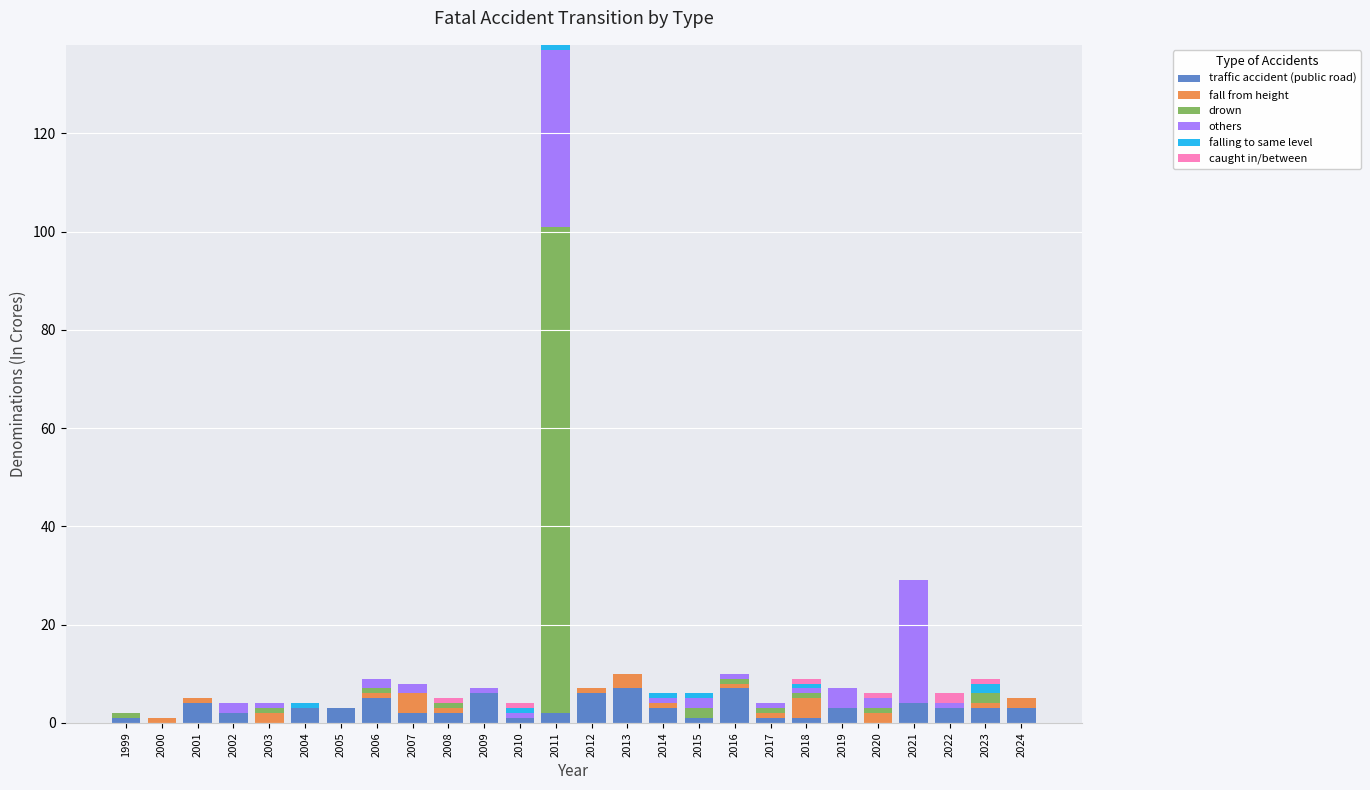

Count the number of categories in the chart.

26